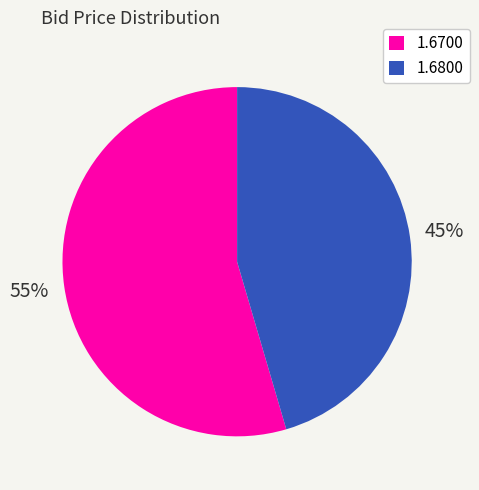

Rank the categories by value from highest to lowest.

1.6700, 1.6800